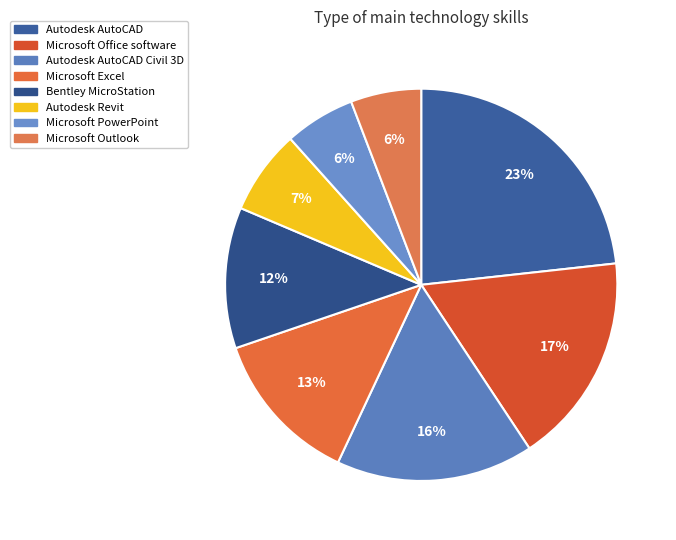

Count the number of slices in the pie.

8